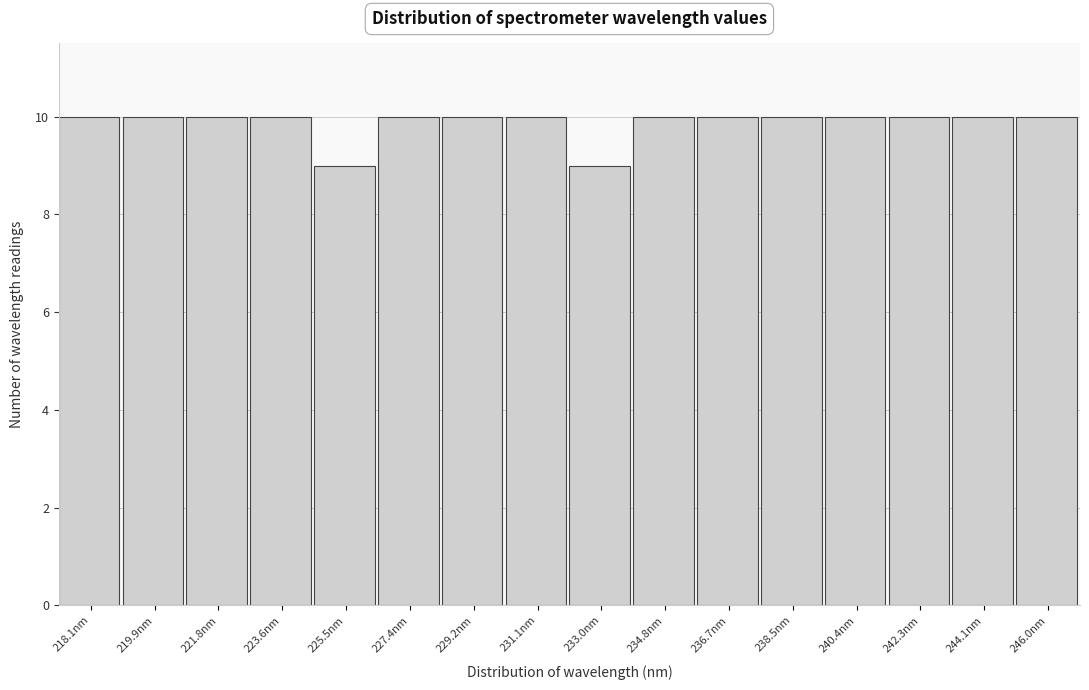

Reading left to right, what are all the values shown in this chart?

10	10	10	10	9	10	10	10	9	10	10	10	10	10	10	10